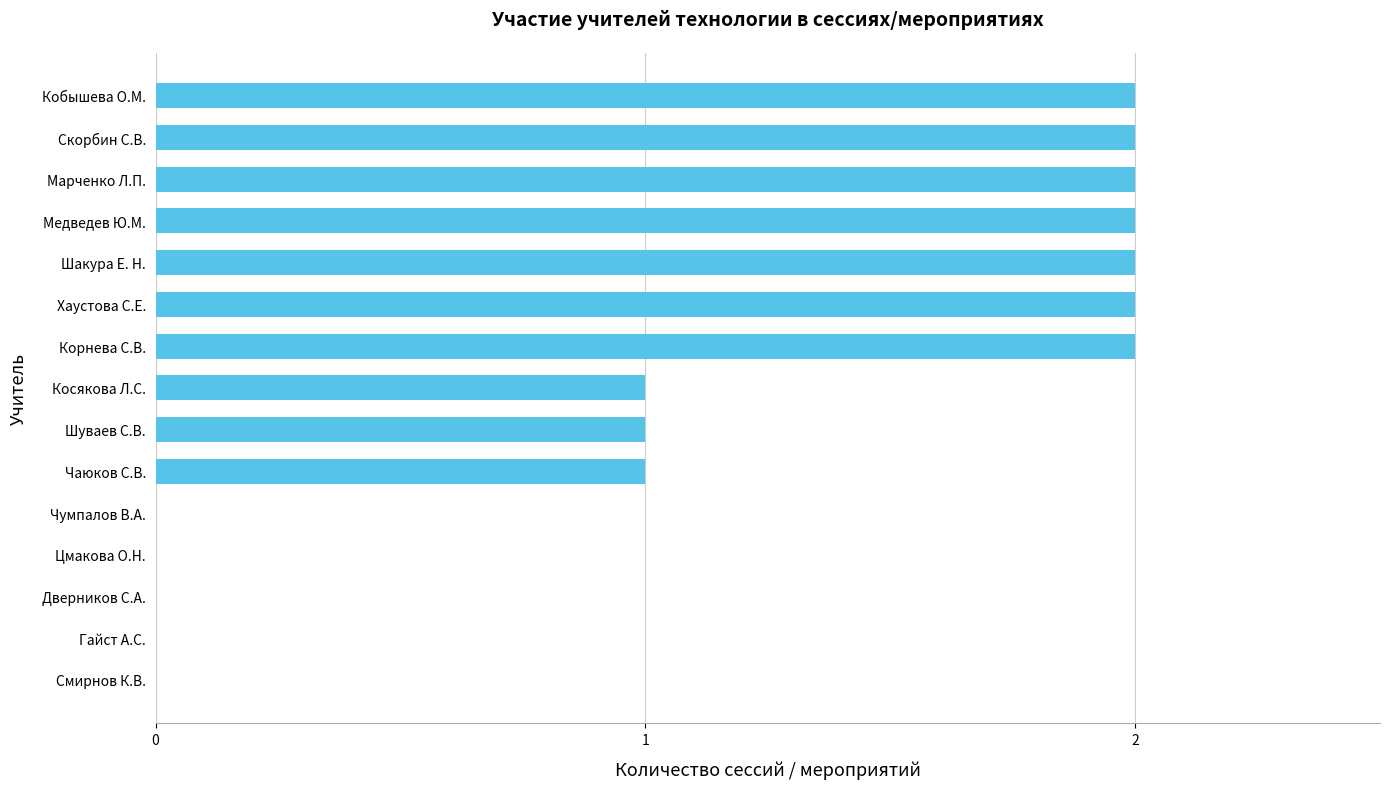

How many distinct data groups are displayed?

1